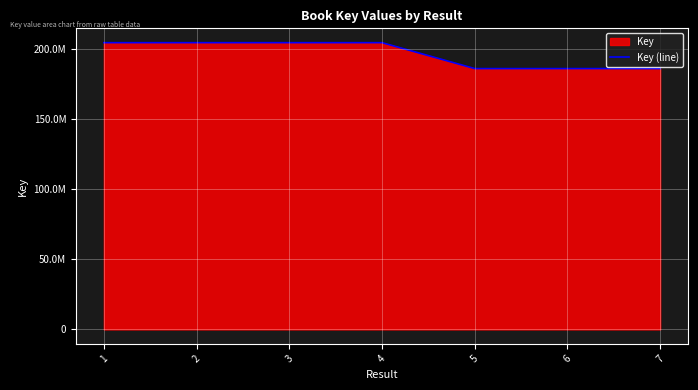

Which category has the highest value across all series?

3